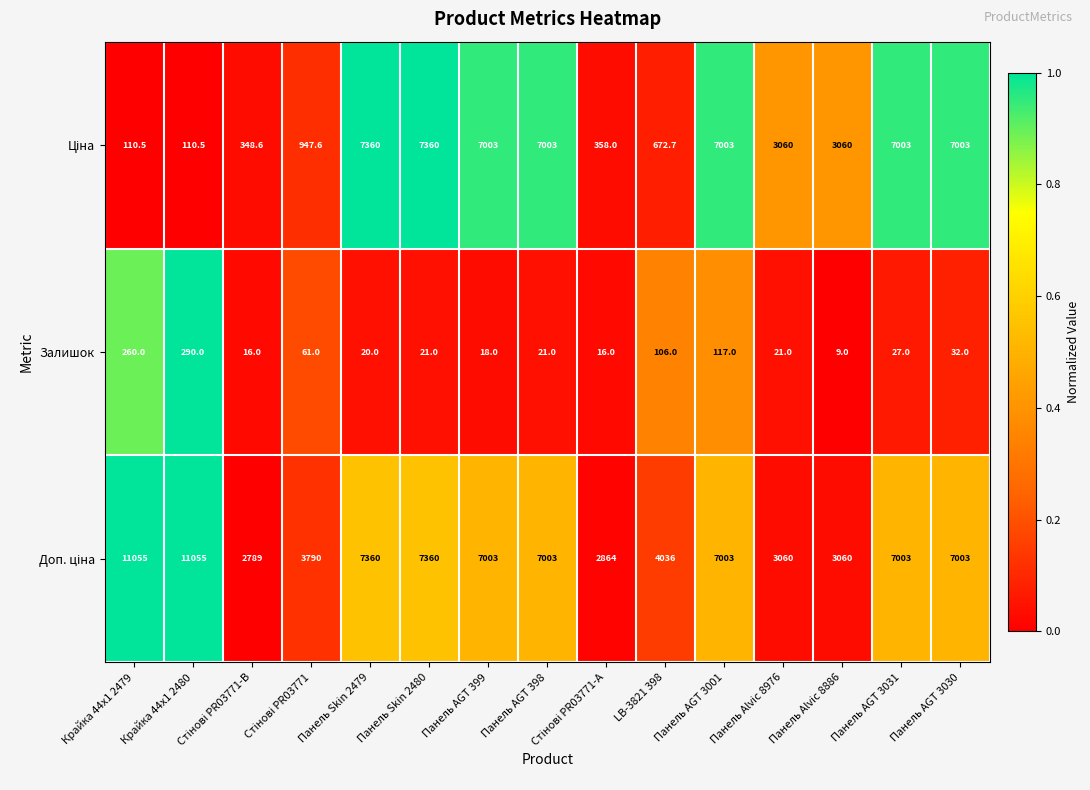

The Залишок series shows 290.0 at Крайка 44x1 2480. True or false?

True